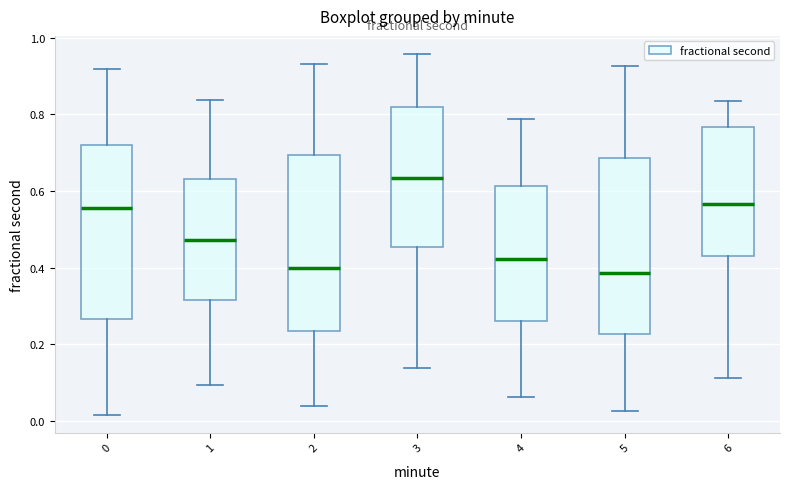

Where does the upper whisker of the box at x = 3 end on the y-axis? The values are not printed on the chart, so give them approximately, as read against the axis.

0.96